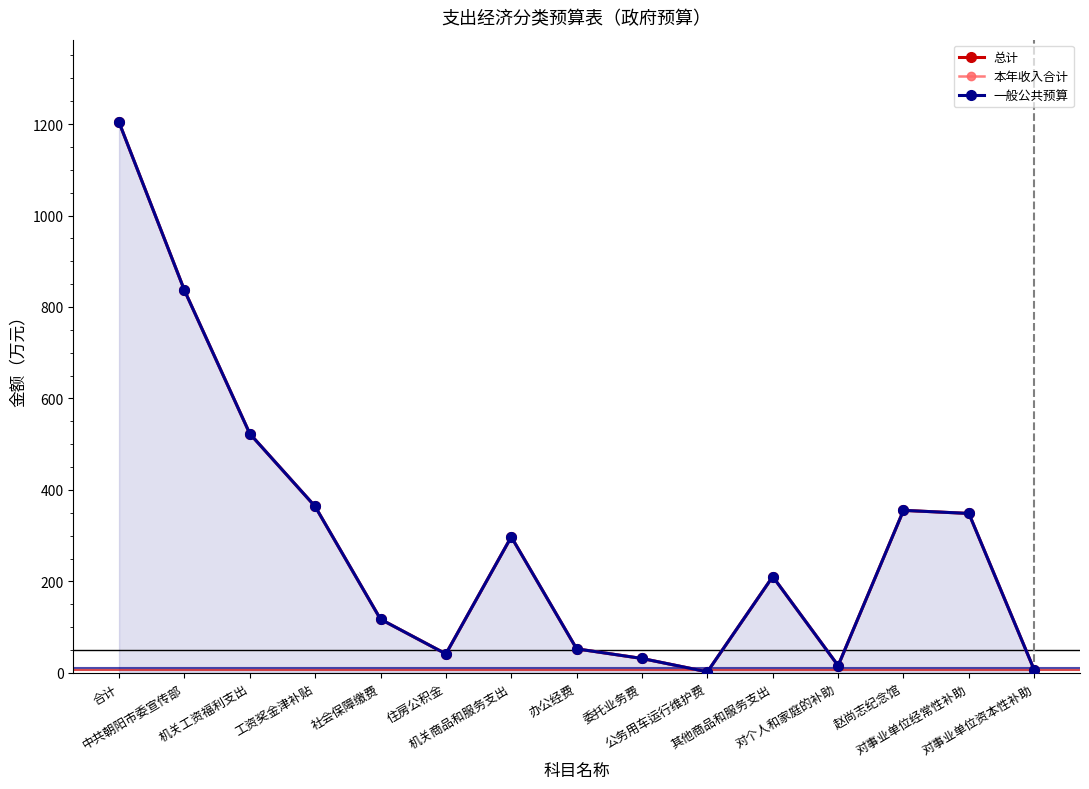

What is the approximate value of 本年收入合计 at 工资奖金津补贴?

364.0